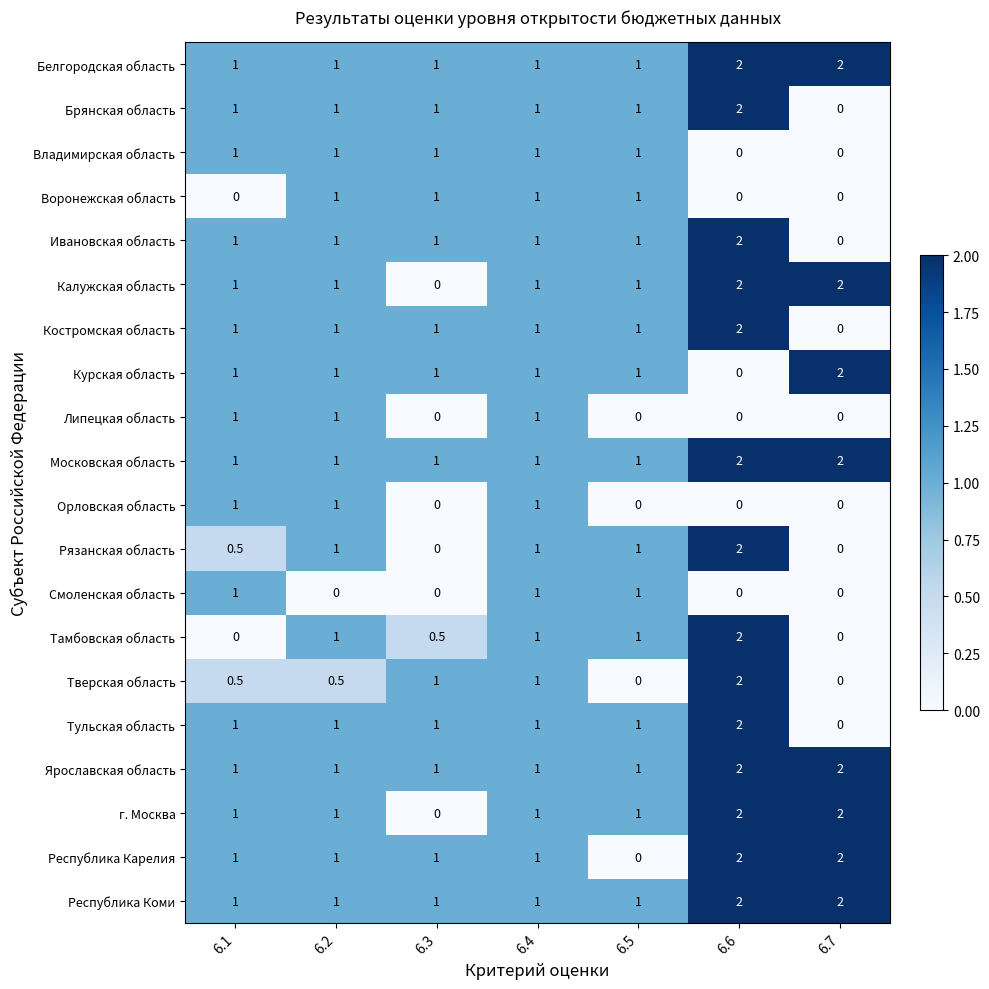

Read the Ивановская область value at 6.2.

1.0